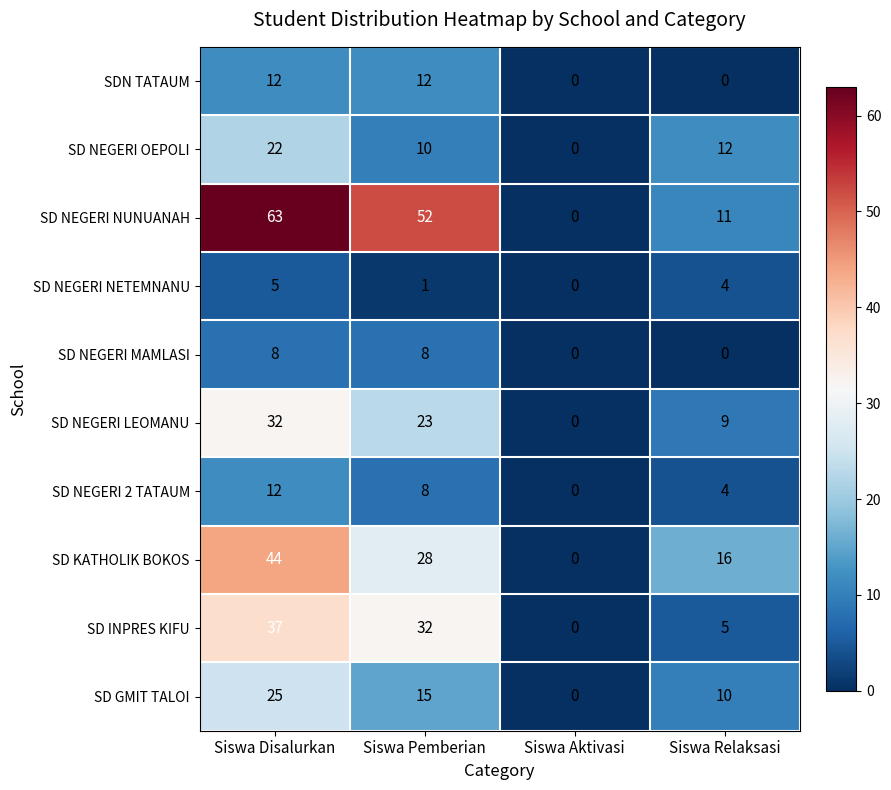

How many values in SD NEGERI 2 TATAUM are above zero?

3